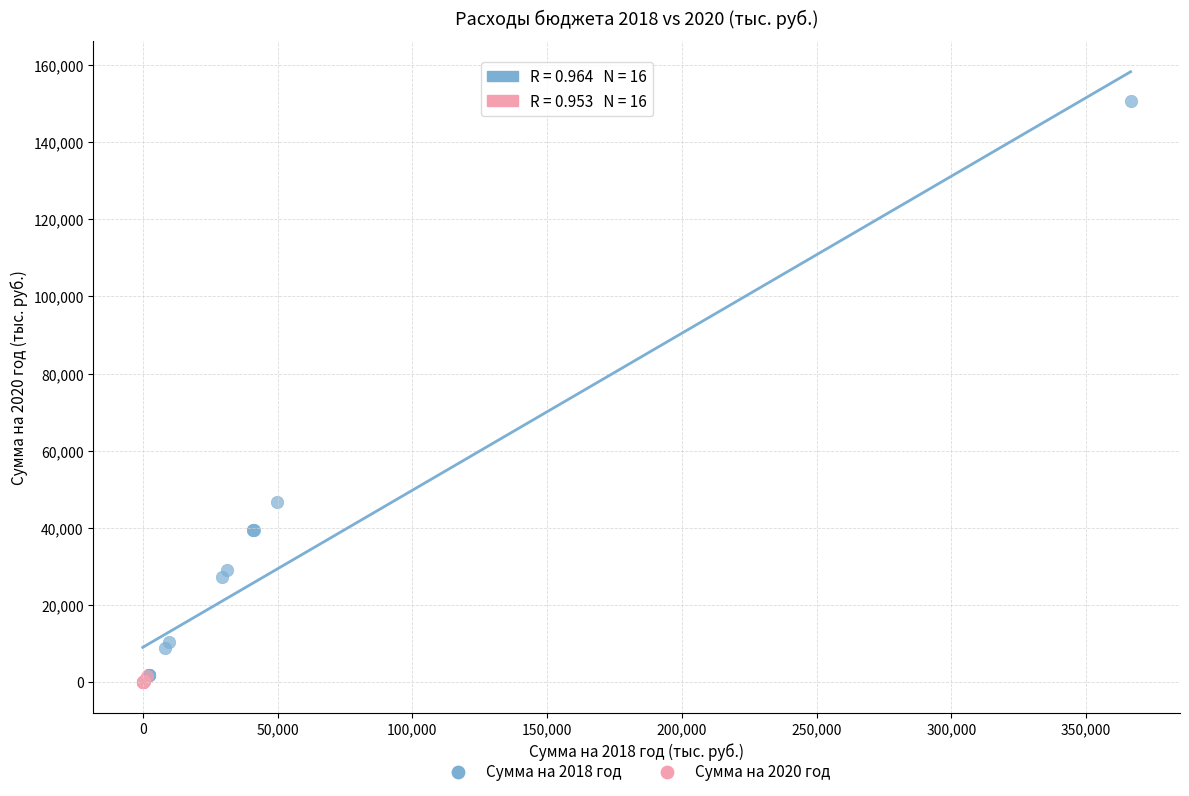

Which series contains the highest Y value?

Сумма на 2018 год